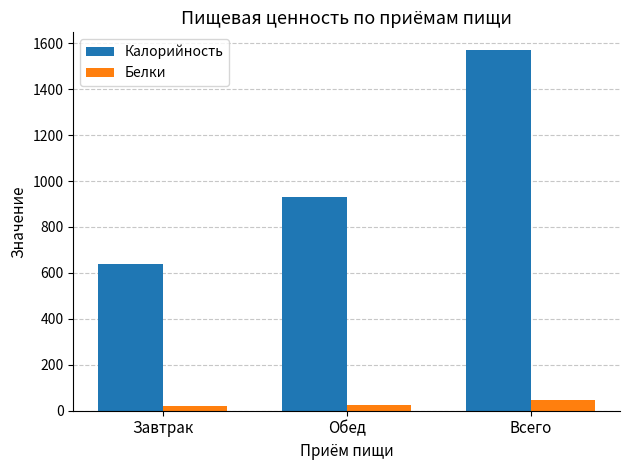

What is the difference between the Калорийность values at Обед and Завтрак?

293